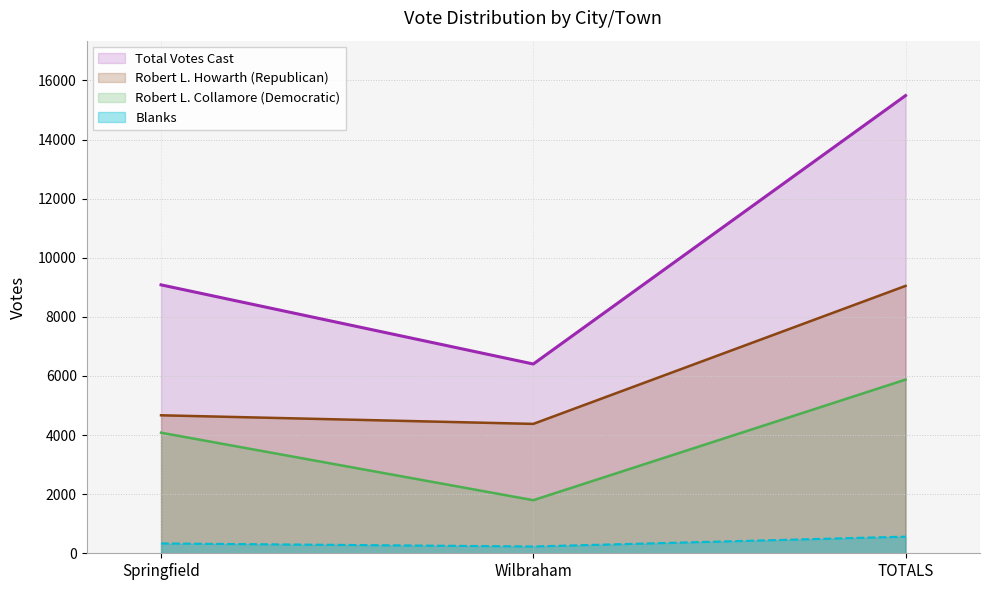

What is the difference between the Blanks values at TOTALS and Wilbraham?

333